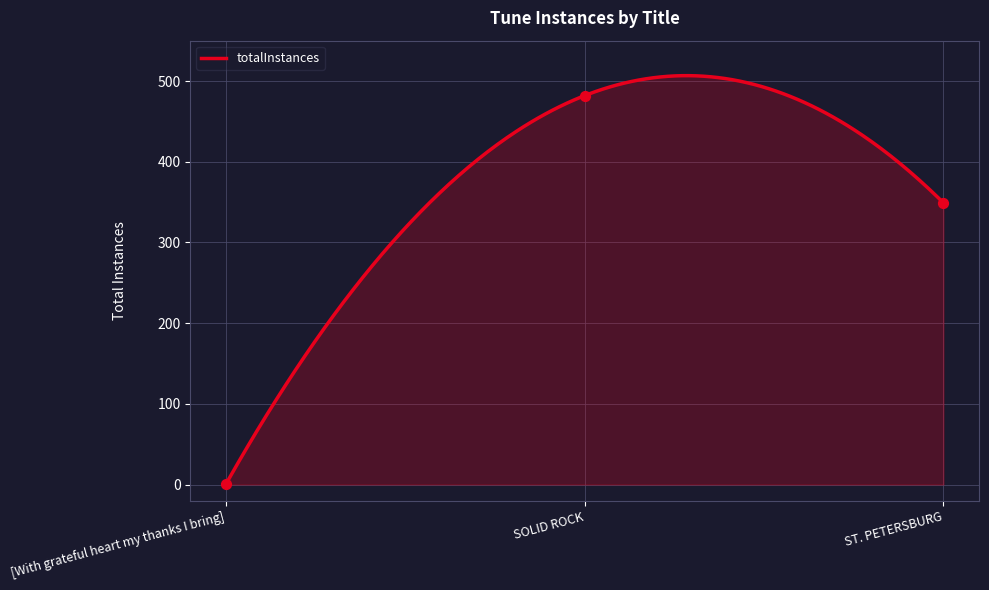

What is the change in value from SOLID ROCK to ST. PETERSBURG?

-133